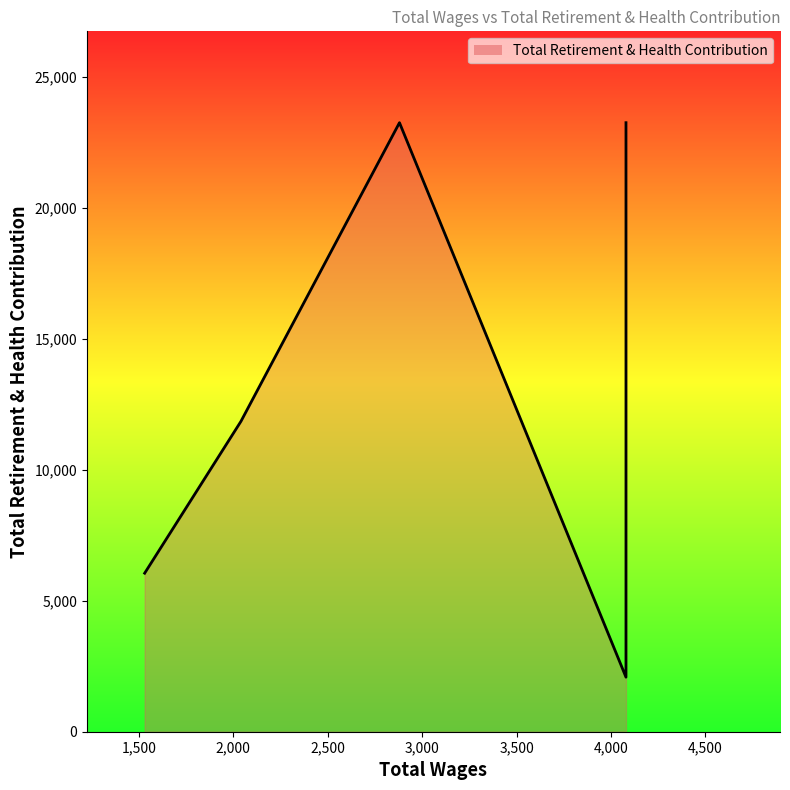

Approximately how many times larger is the value at 1530.0 compared to 4080.0?

2.9